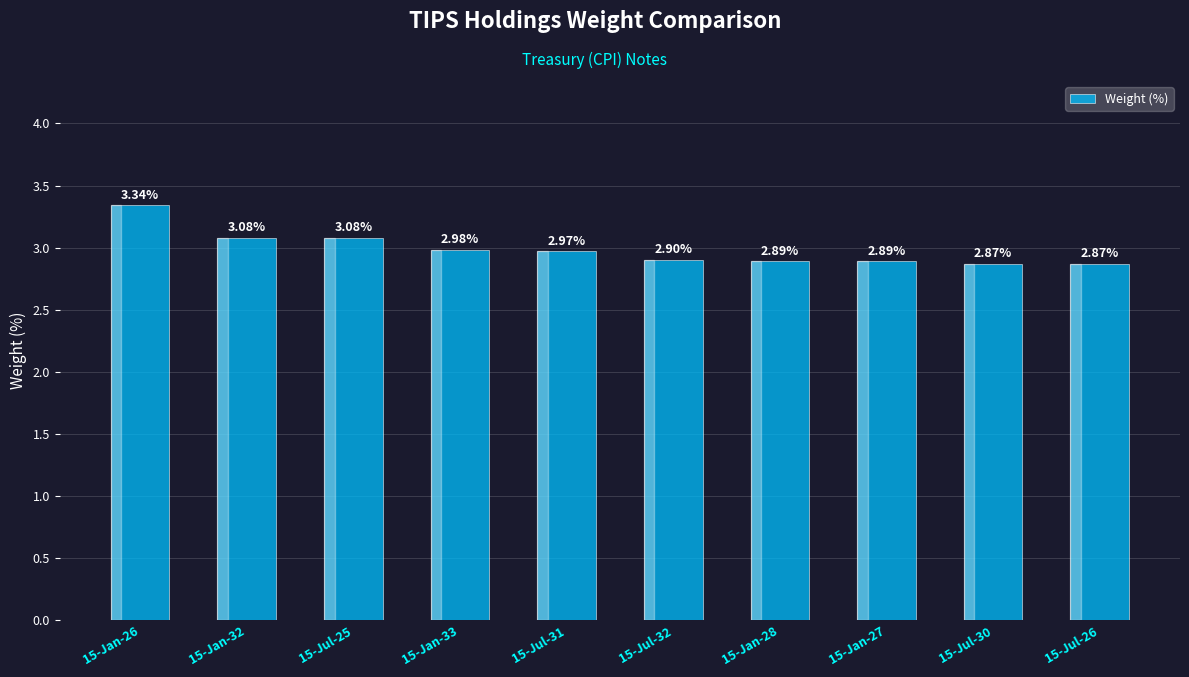

How many categories are shown in the chart?

10